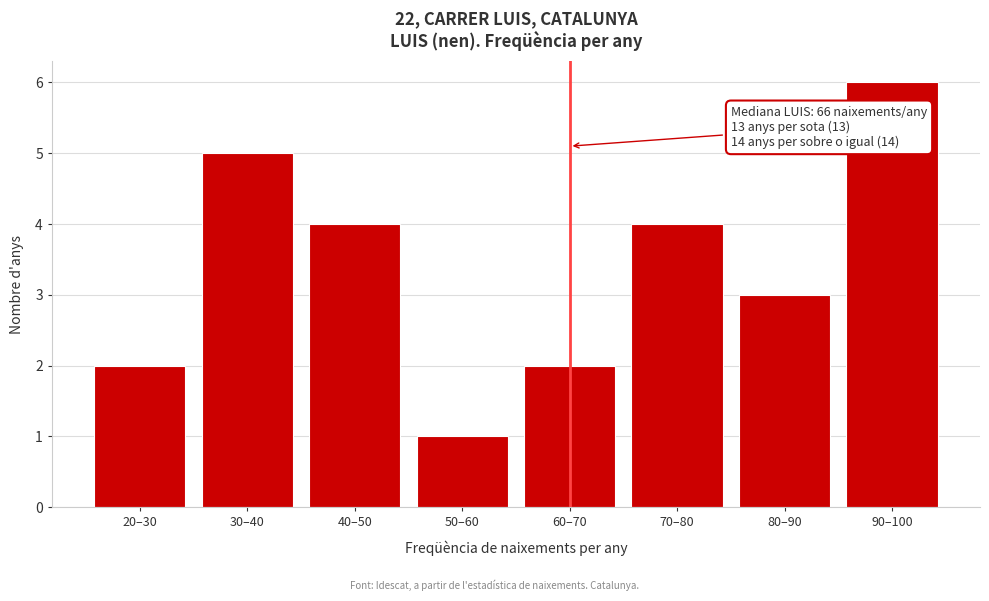

Reading left to right, what are all the values shown in this chart?

2	5	4	1	2	4	3	6